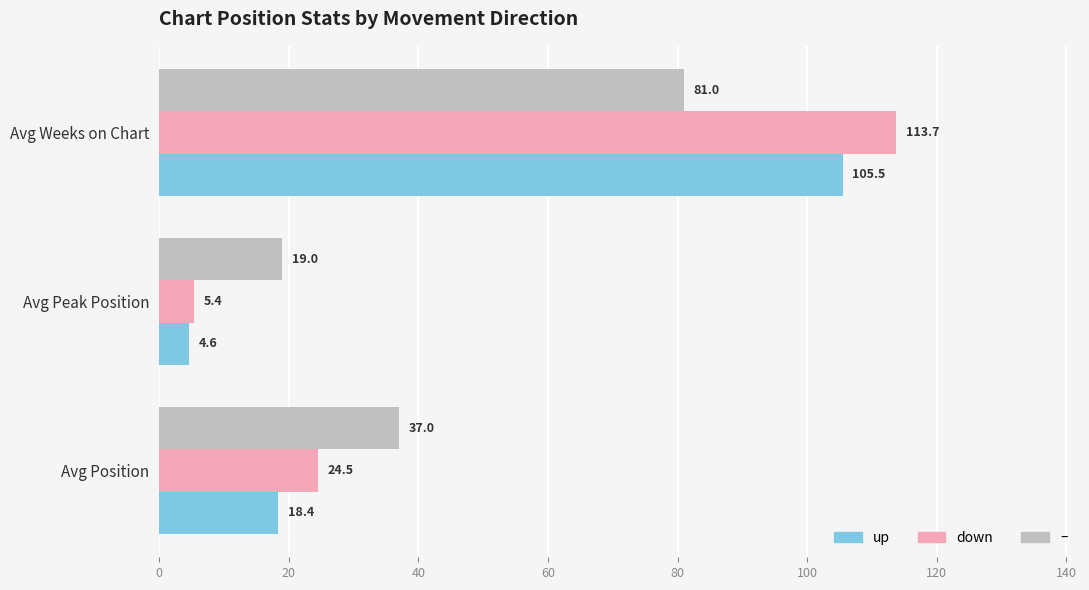

Read the down value at Avg Weeks on Chart.

113.7